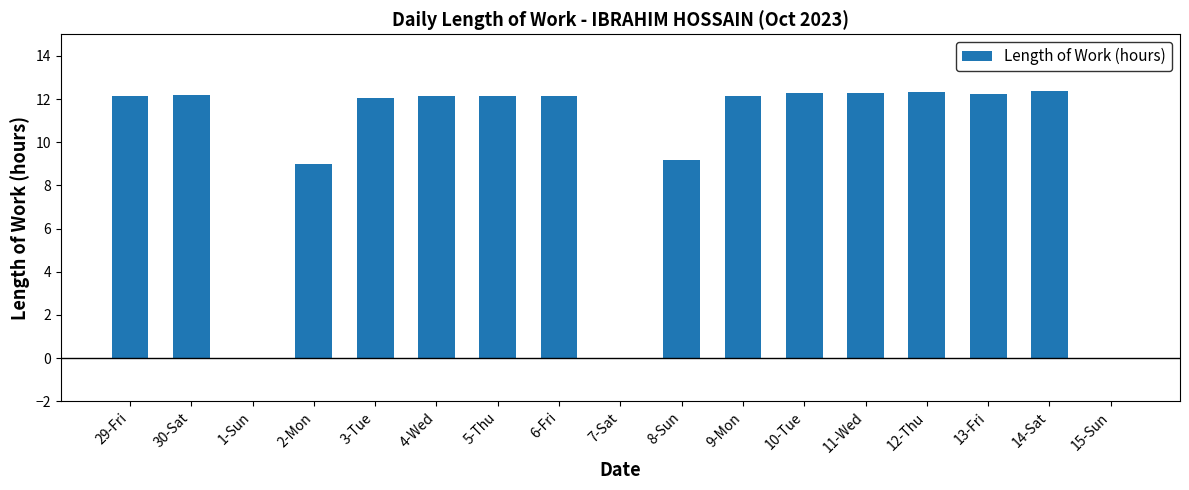

What is the ratio of the value at 9-Mon to the value at 14-Sat?

1.0